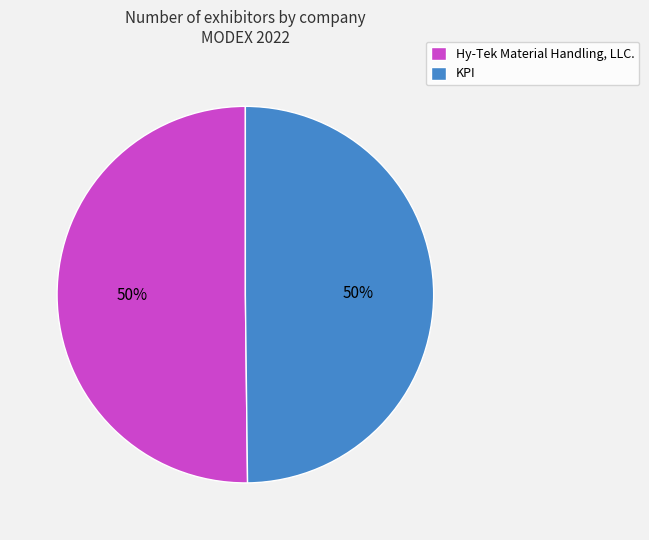

Count the number of slices in the pie.

2